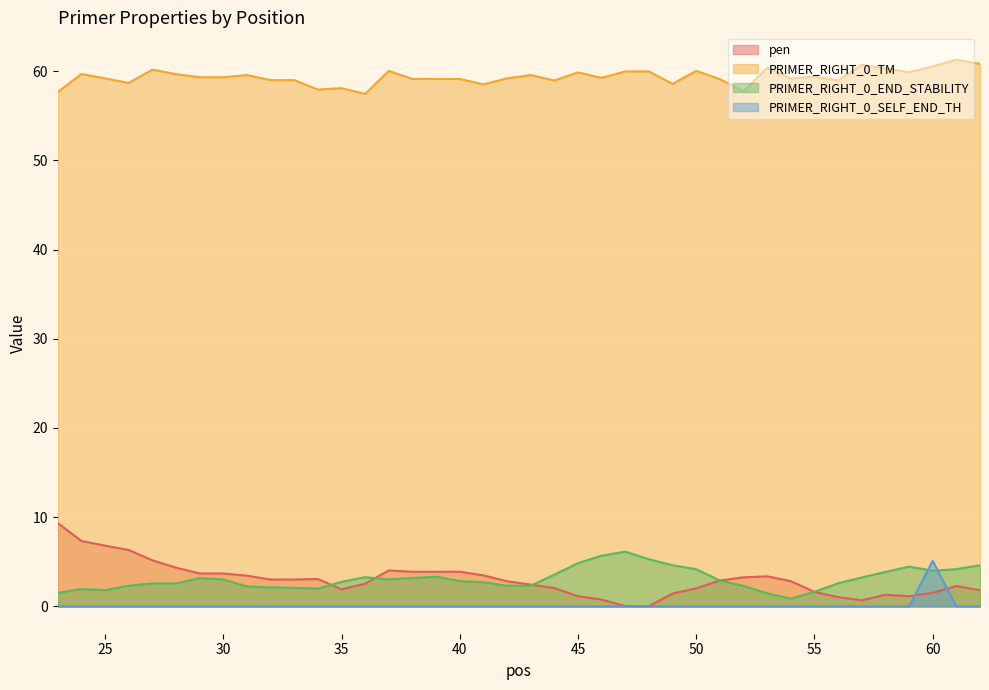

Where is the first local maximum for PRIMER_RIGHT_0_END_STABILITY?

24